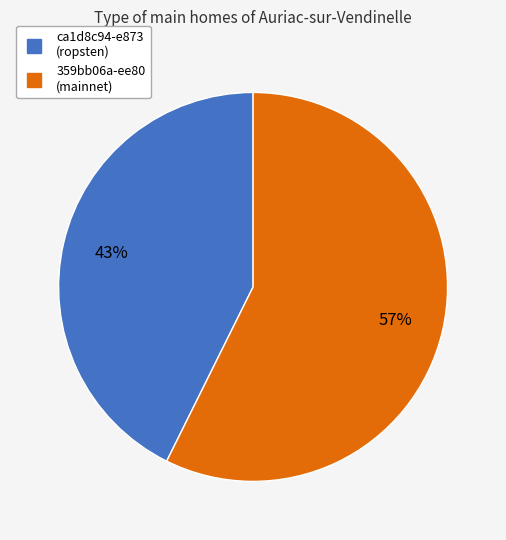

Does any single category account for the majority?

Yes